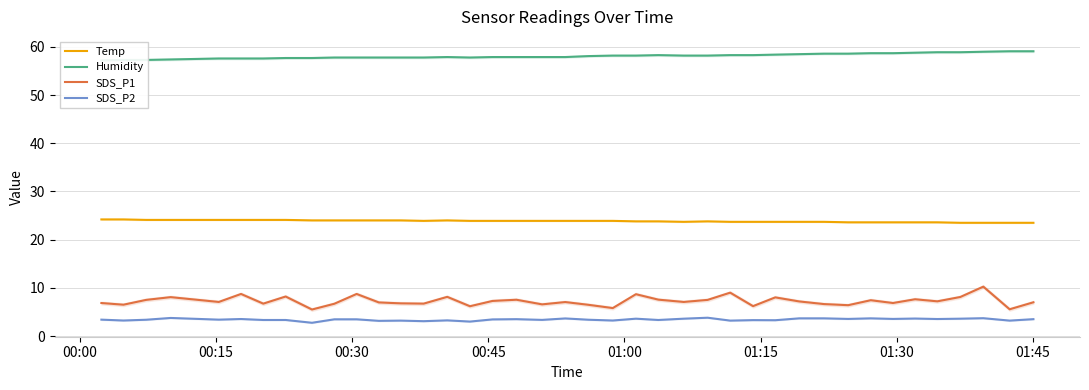

What is the minimum value for Temp?

23.5